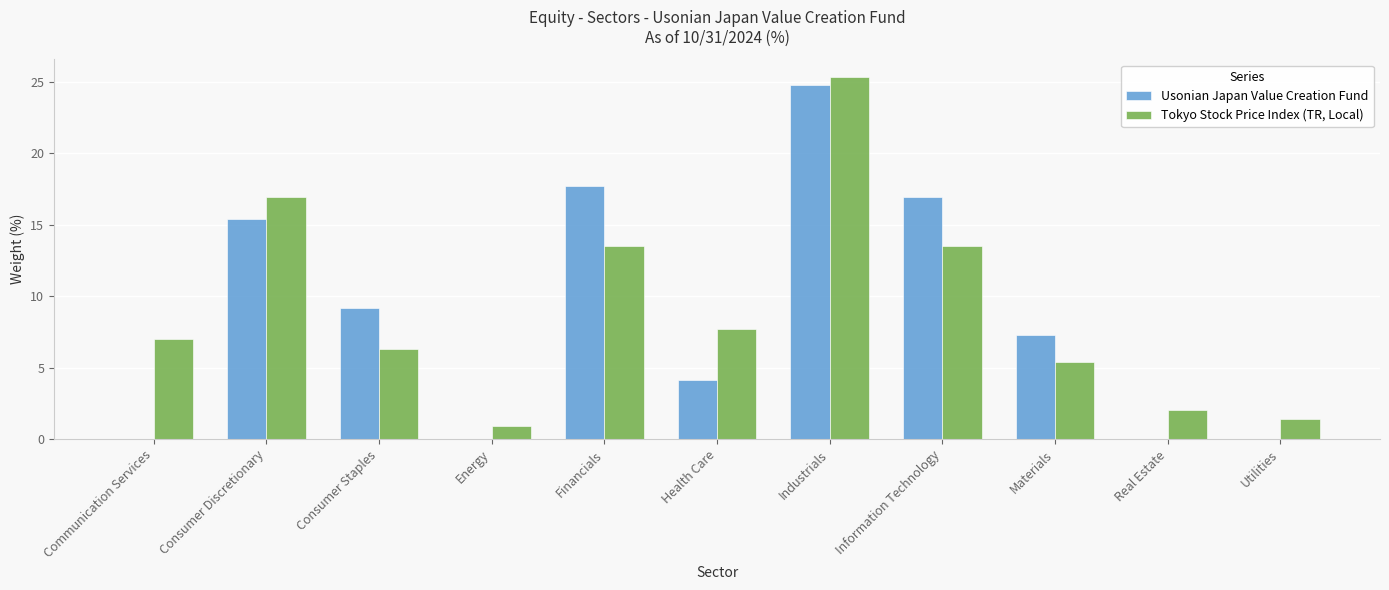

At which category does the chart reach its peak across all series?

Industrials